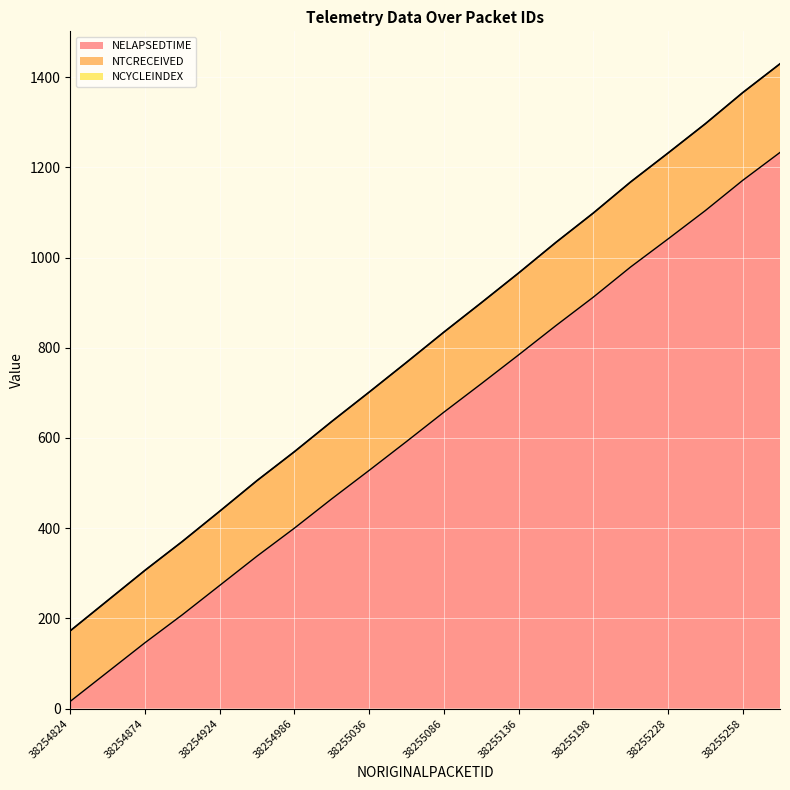

What is the highest value of the NELAPSEDTIME series?

1233